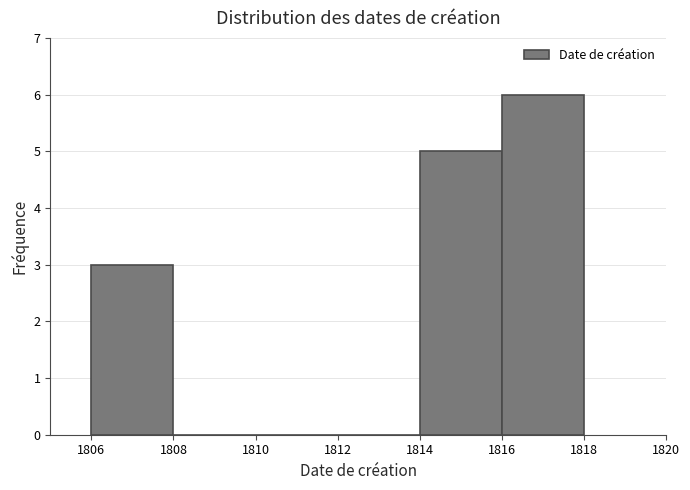

Reading left to right, transcribe this chart: for each bar, give the range it covers on the x-axis and its height. The values are not printed on the chart, so give them approximately, as read against the axis.

1806 to 1808: 3
1808 to 1810: 0
1810 to 1812: 0
1812 to 1814: 0
1814 to 1816: 5
1816 to 1818: 6